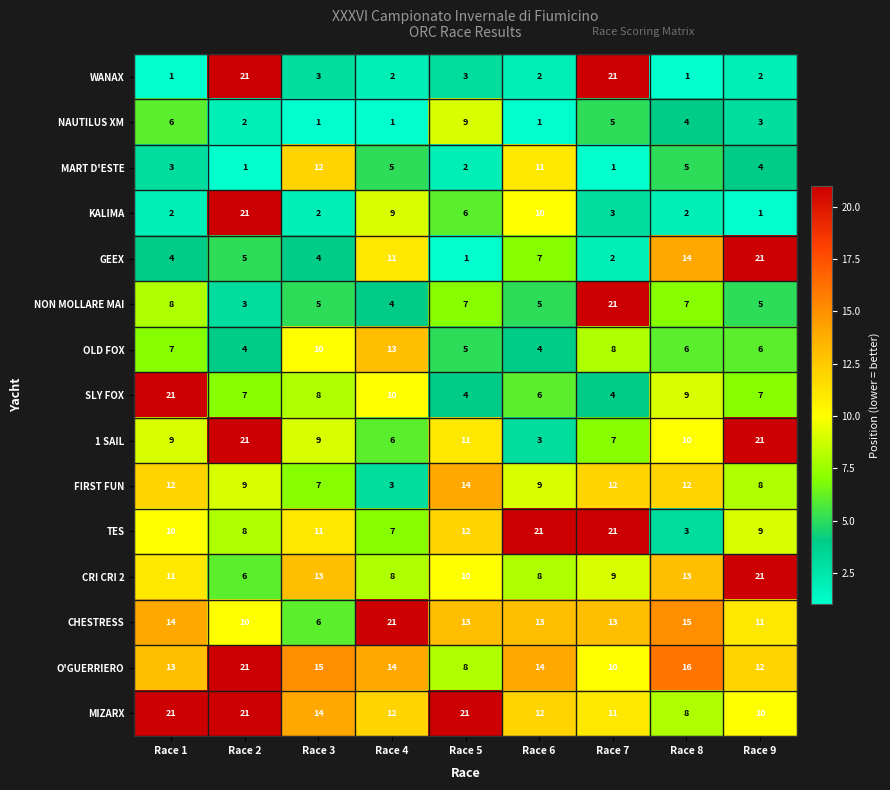

At how many categories does at least one series exceed 17?

7